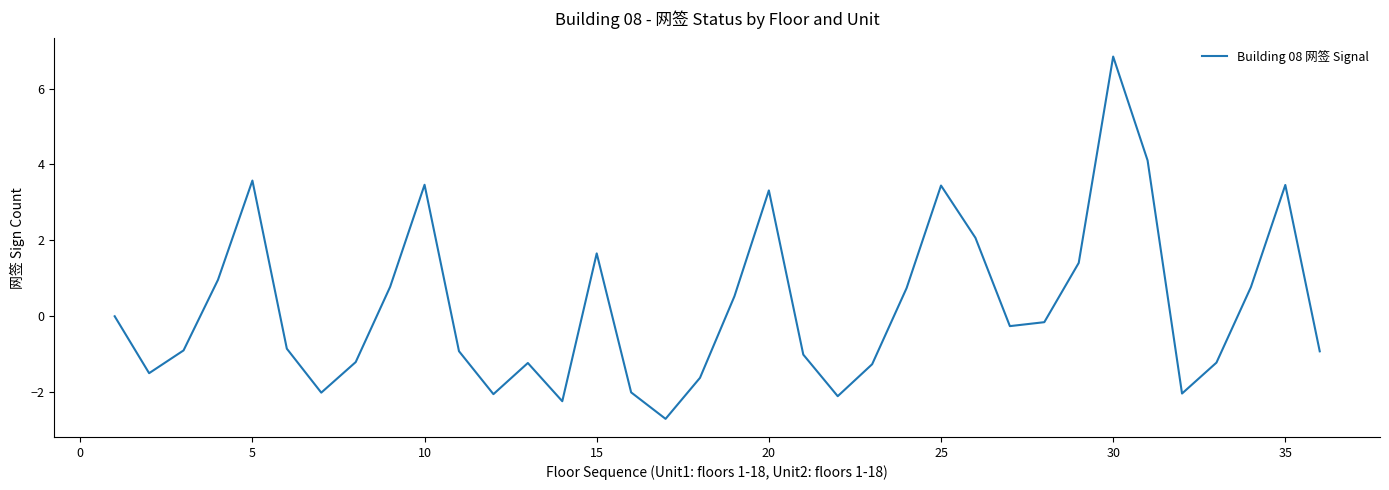

What is the smallest value displayed?

-2.7